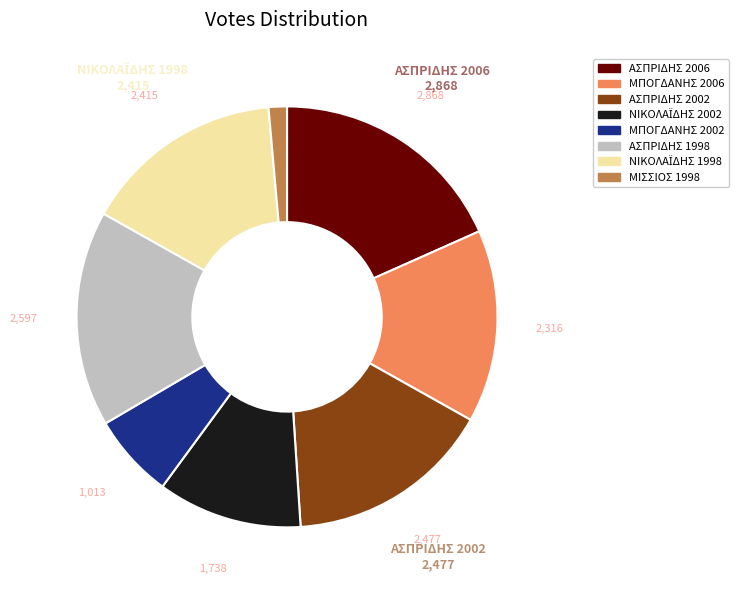

Does any single category account for the majority?

No